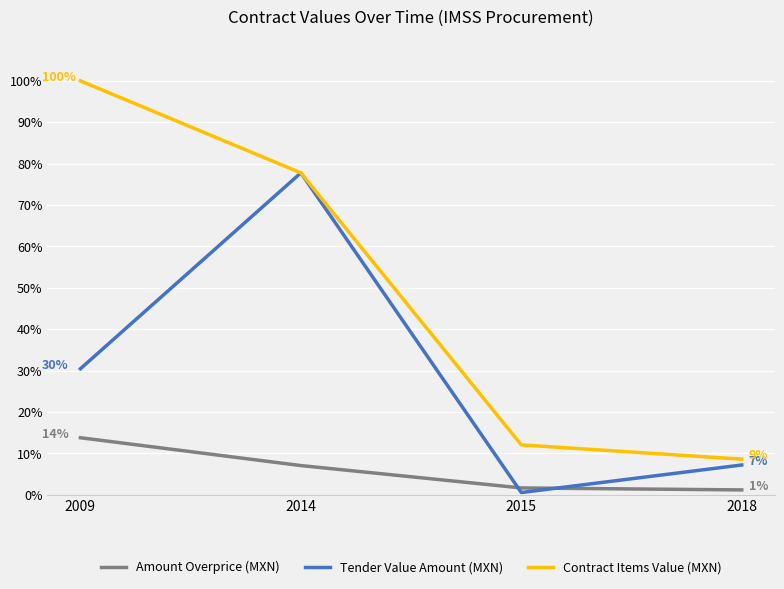

What is the difference between the Amount Overprice (MXN) values at 2009 and 2014?

6.7